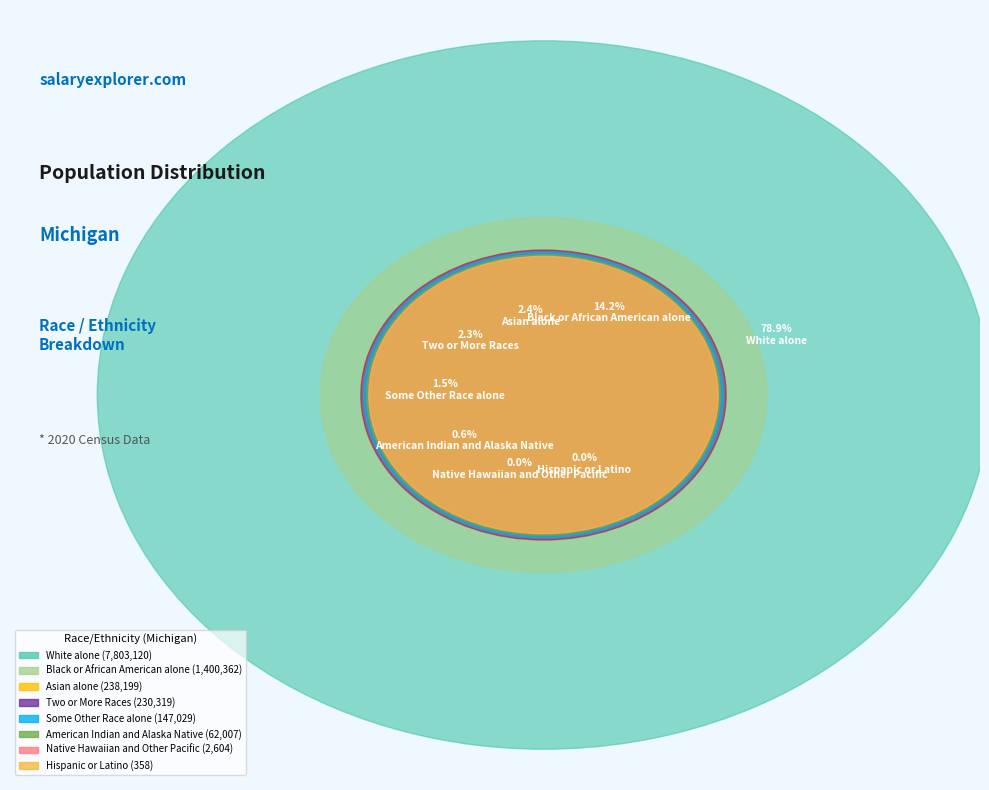

Count the number of slices in the pie.

8